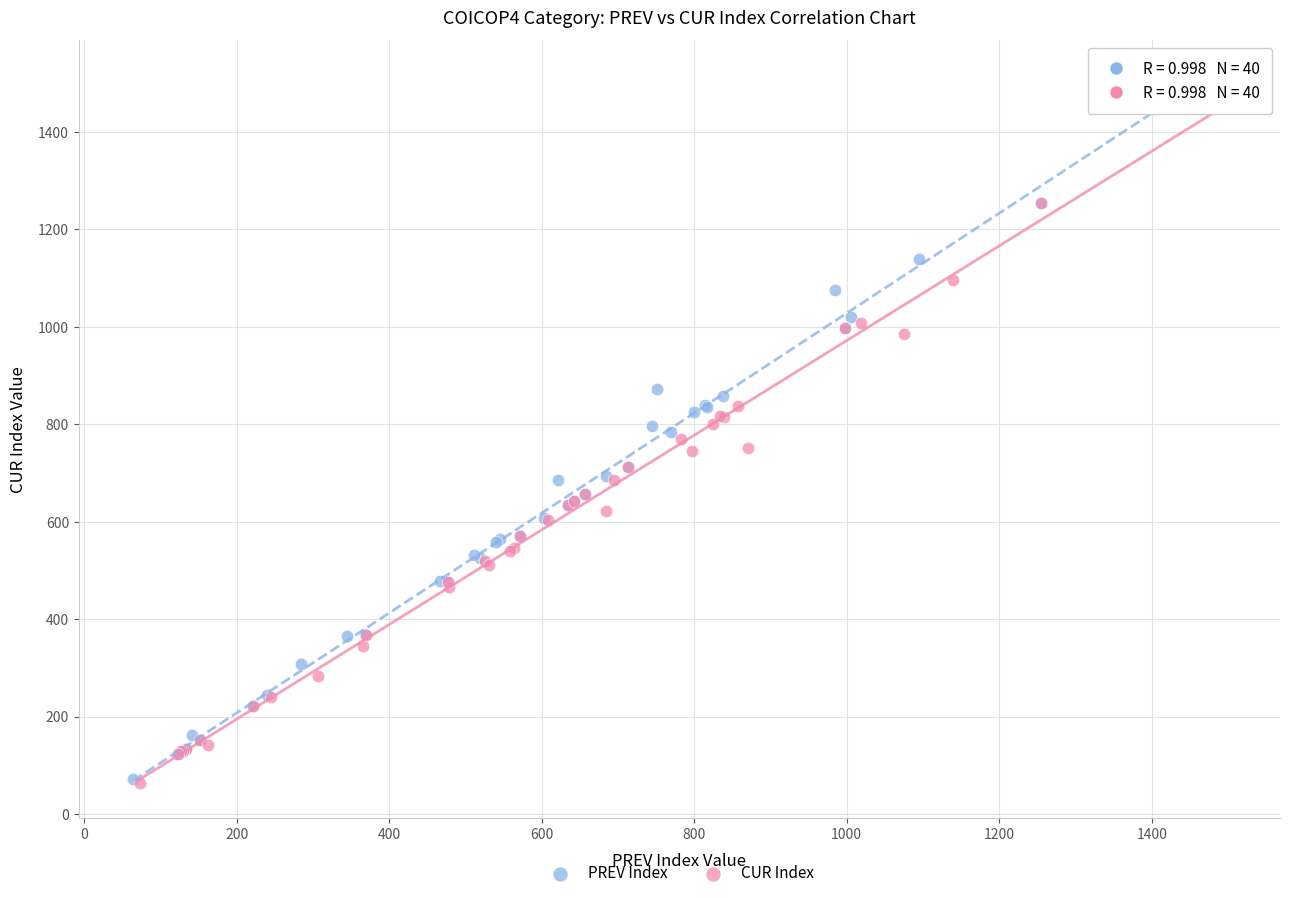

Which series has the largest Y range (max minus min)?

PREV Index